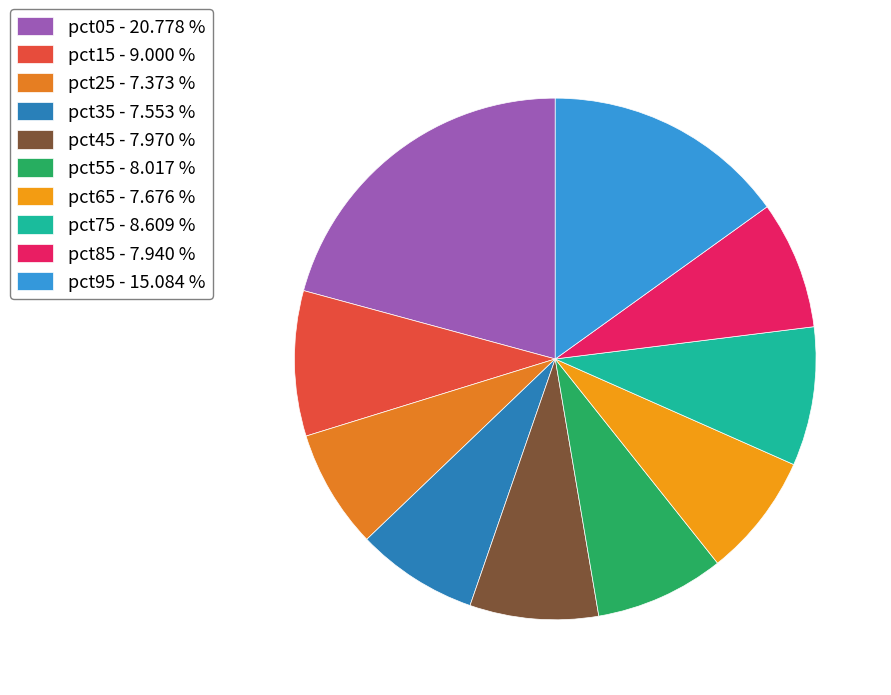

What percentage is NOT represented by pct35?

92.4%